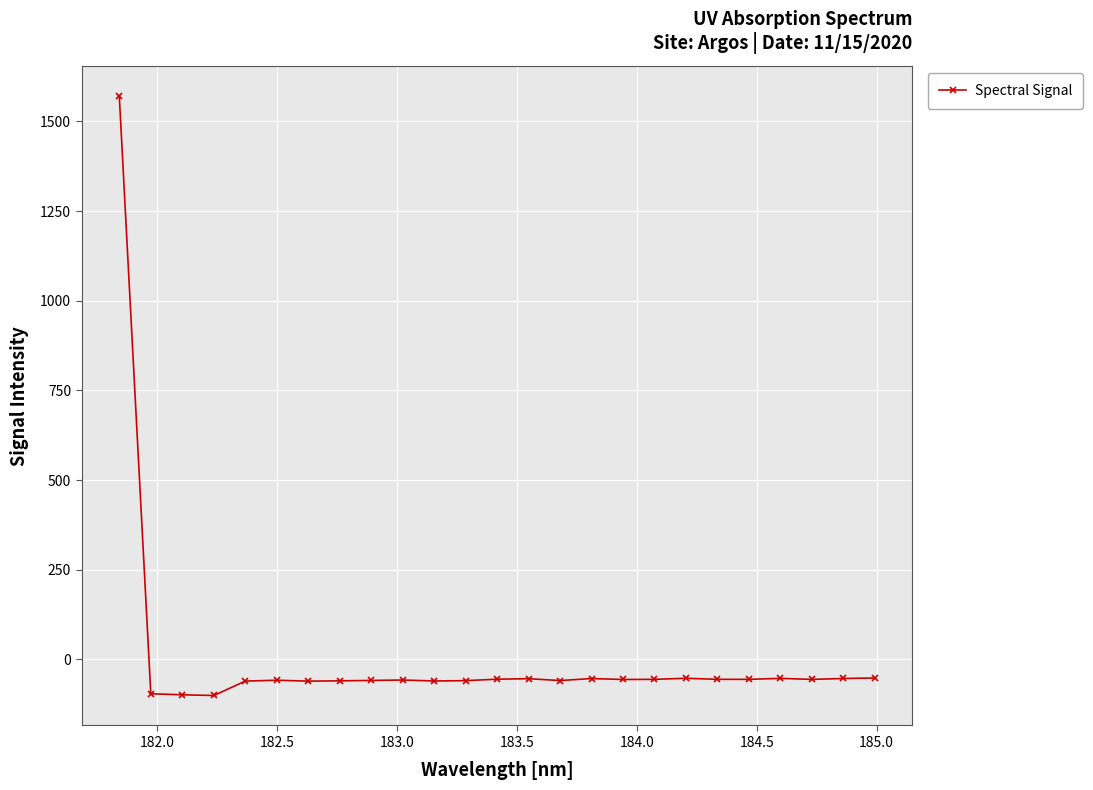

What is the smallest value displayed?

-100.4